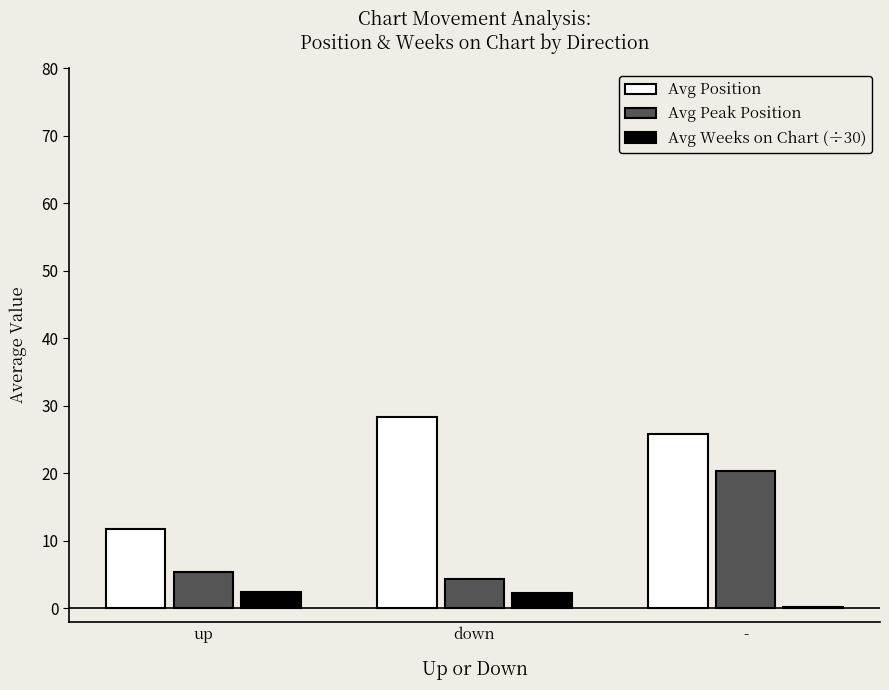

What is the difference between the second highest and minimum values in the Avg Weeks on Chart (÷30) series?

2.0